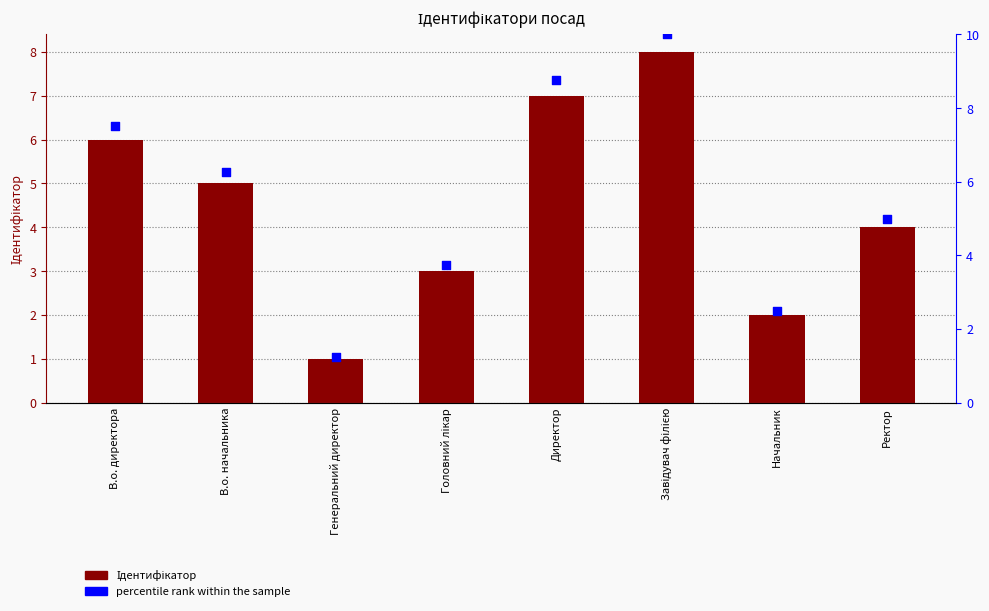

Which series has the largest total across all categories?

percentile rank within the sample